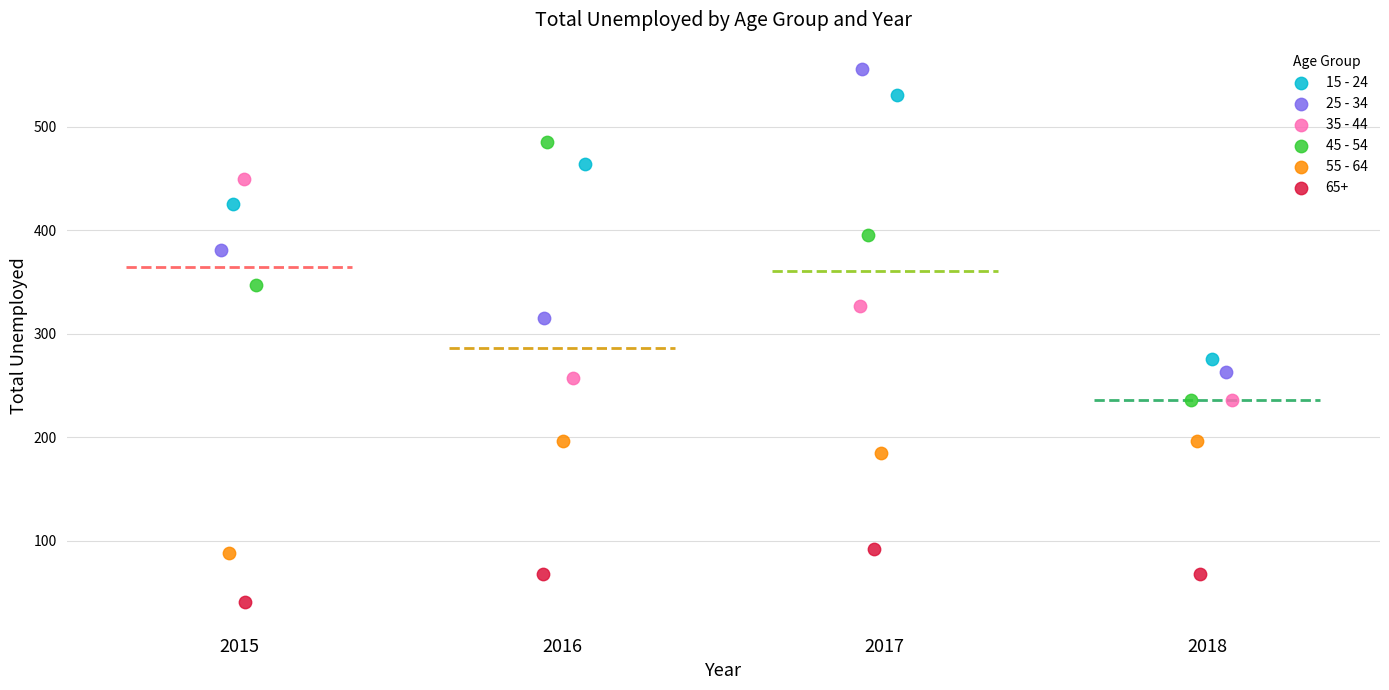

Which series has the largest Y range (max minus min)?

25 - 34